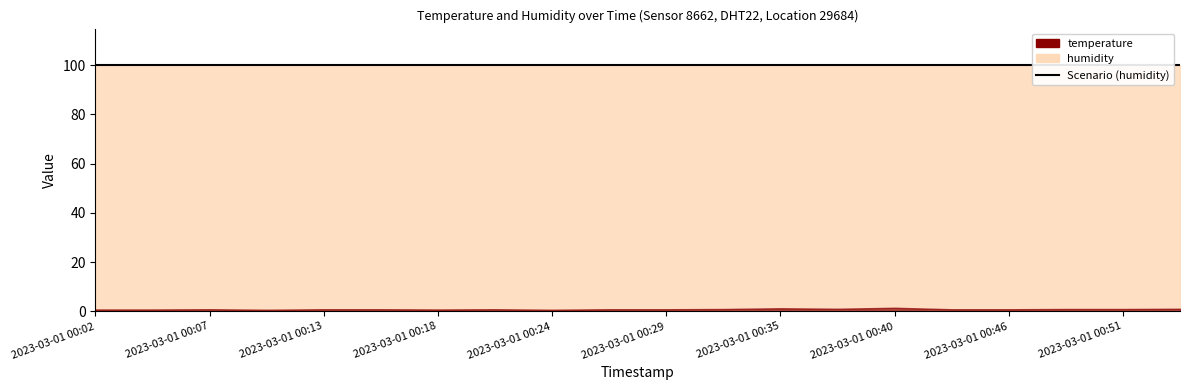

The temperature series shows 1.1 at 2023-03-01T00:54:35. True or false?

True